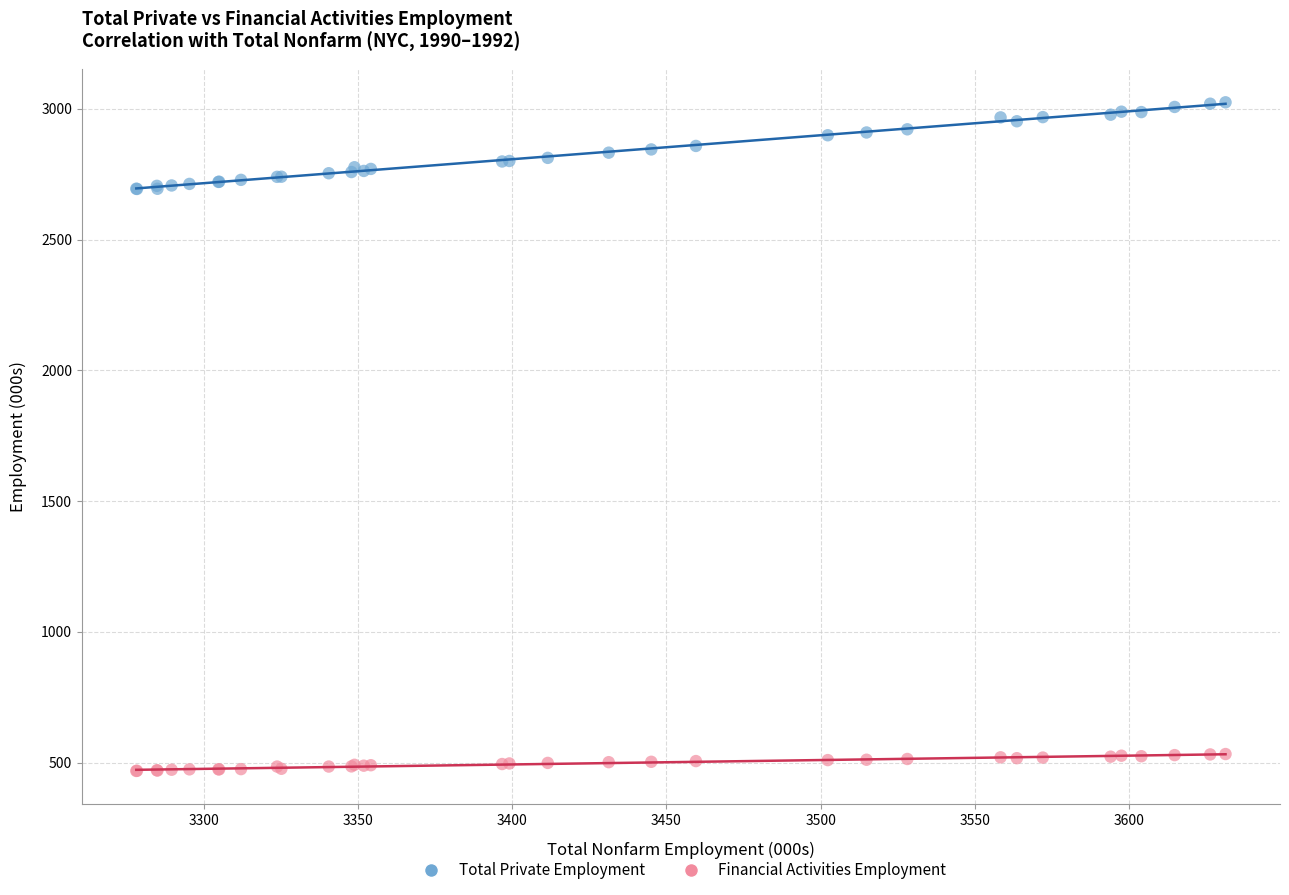

Which series has the widest spread of Y values?

Total Private Employment